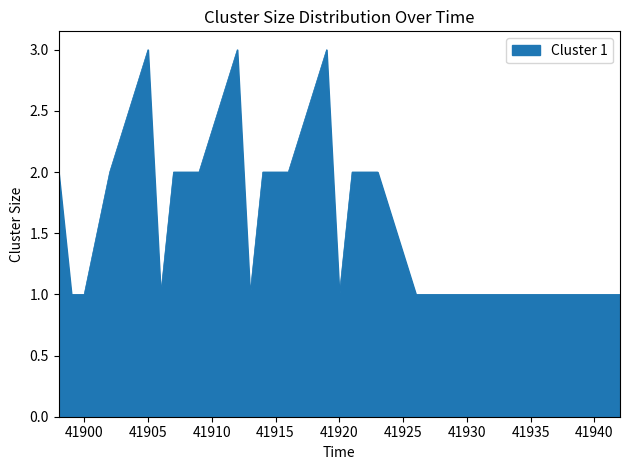

What is the greatest value displayed?

3